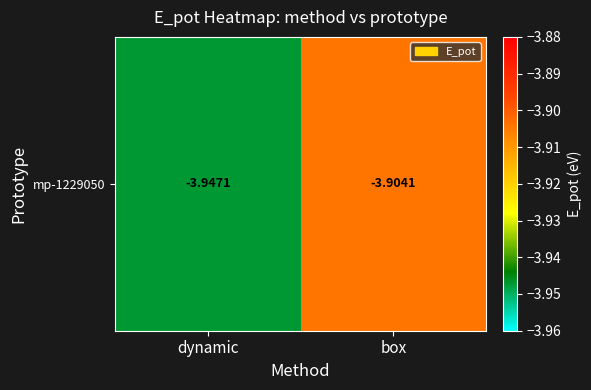

Reading right to left, what are all the values shown in this chart?

box=-3.9	dynamic=-3.9